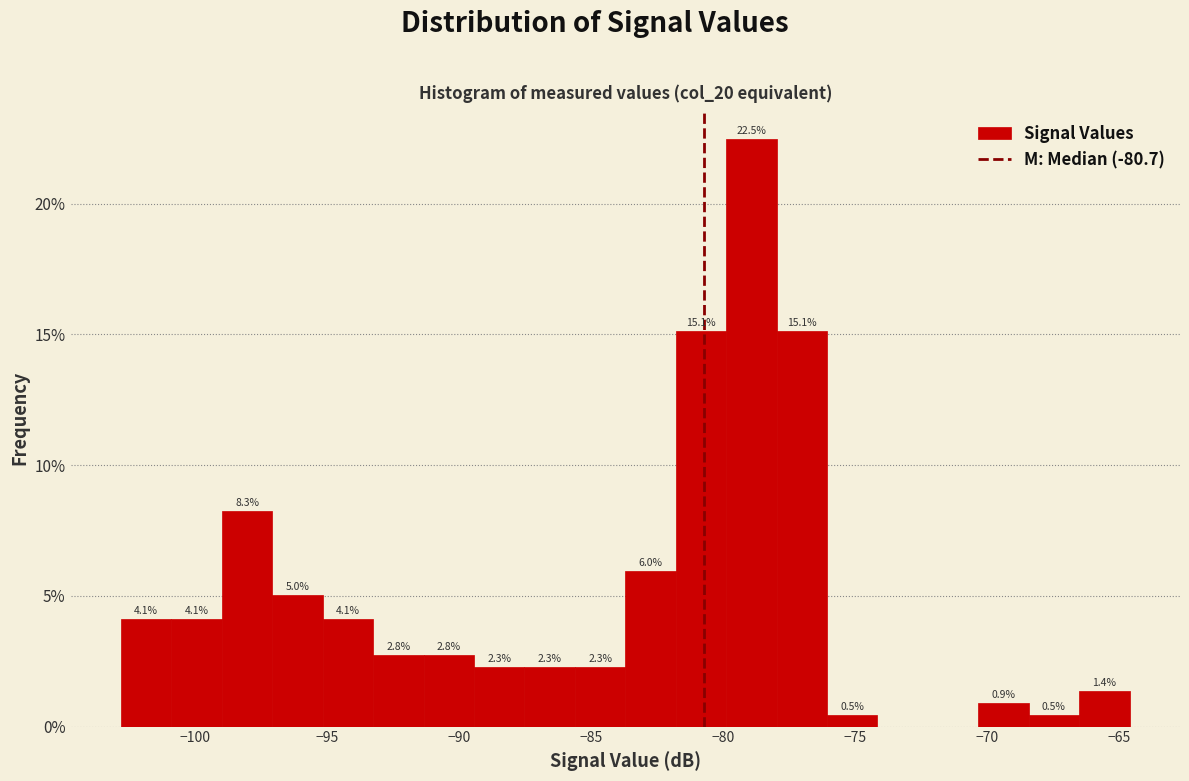

Around what value on the x-axis is the tallest bar? Give the approximate position of its centre, as read against the axis.

-79.0